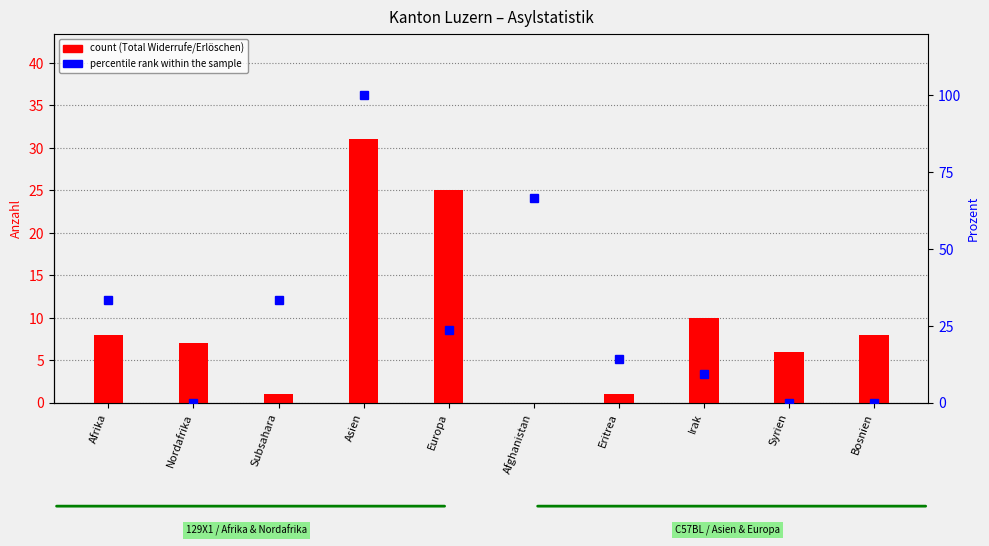

How many values in the Wiedererwägungen (% rel.) series are below 23?

5